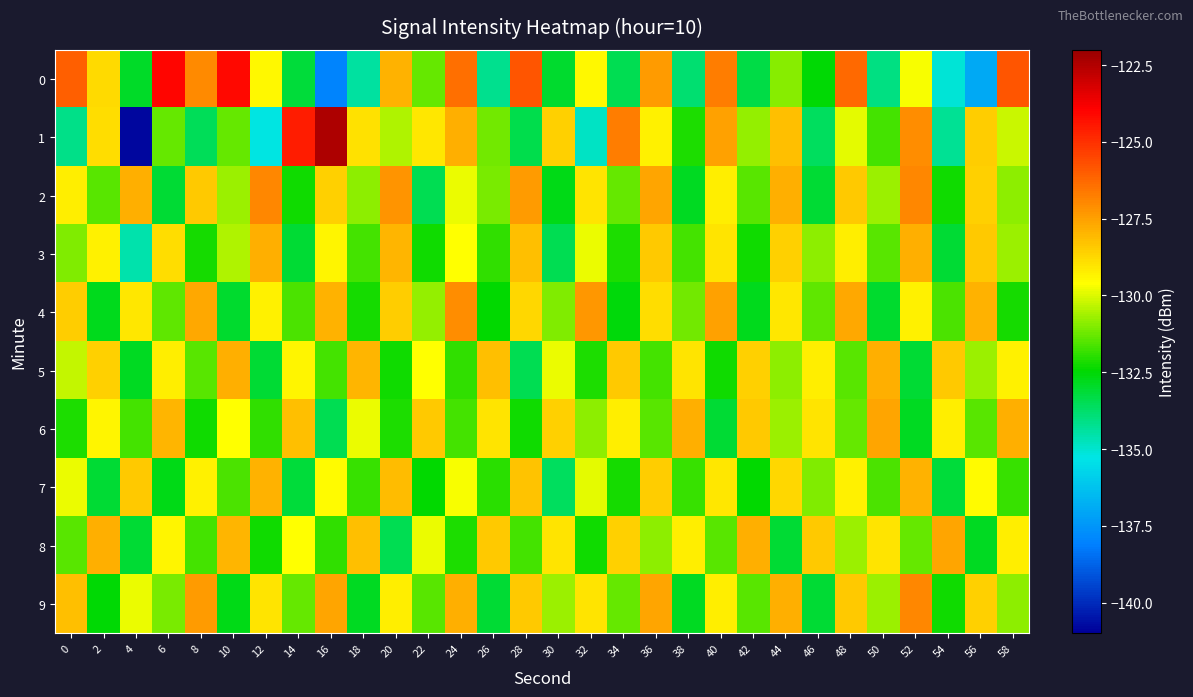

At 10, list the series in order from smallest to largest.

4, 9, 7, 1, 2, 3, 6, 8, 5, 0